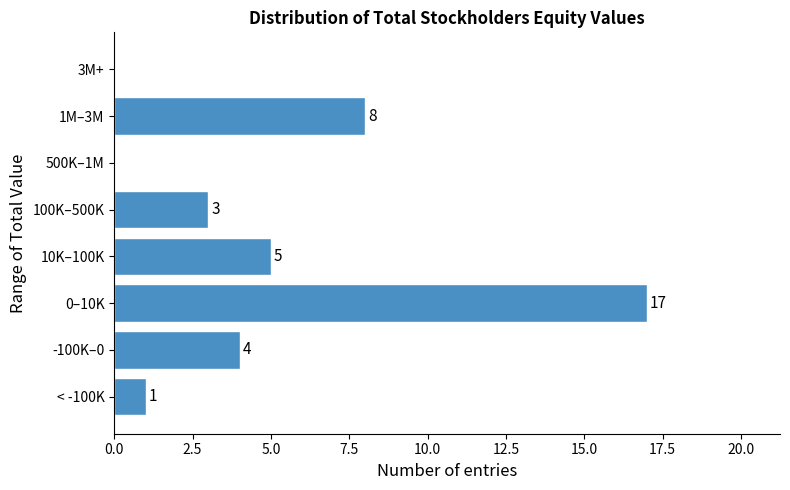

Reading bottom to top, transcribe all the data shown in this chart.

< -100K=1	-100K–0=4	0–10K=17	10K–100K=5	100K–500K=3	500K–1M=0	1M–3M=8	3M+=0